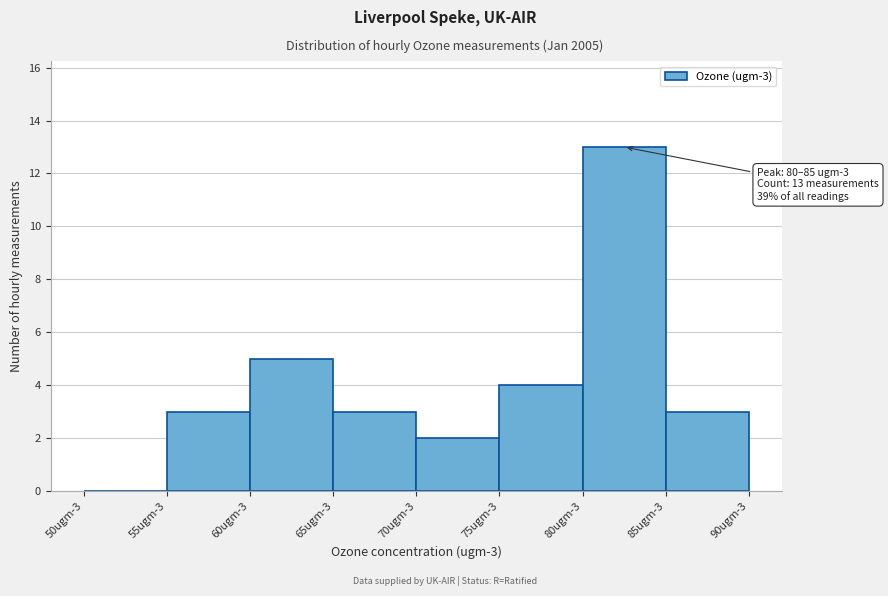

Reading left to right, what are all the values shown in this chart?

50ugm-3=0	55ugm-3=3	60ugm-3=5	65ugm-3=3	70ugm-3=2	75ugm-3=4	80ugm-3=13	85ugm-3=3